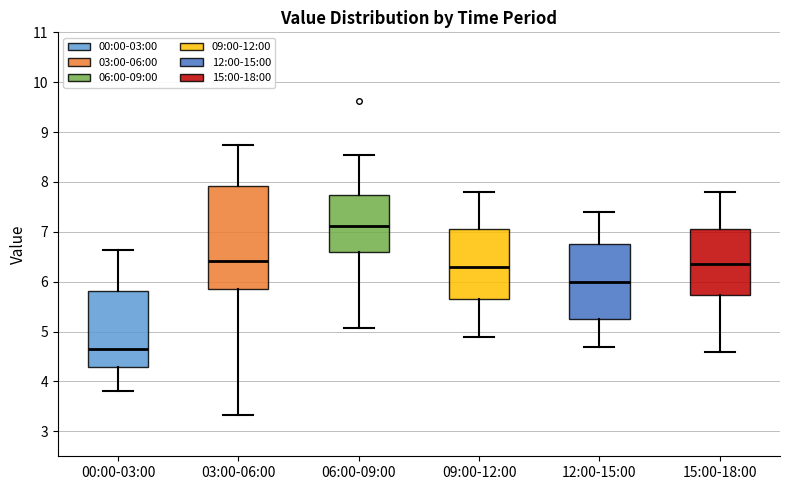

Reading left to right, transcribe this box plot: for each box, give where its median line is, the range the box spans, and where its two whiskers end, as read against the y-axis. The values are not printed on the chart, so give them approximately, as read against the axis.

00:00-03:00: median 4.6, box 4.3 to 5.8, whiskers 3.8 to 6.6
03:00-06:00: median 6.4, box 5.9 to 7.9, whiskers 3.3 to 8.8
06:00-09:00: median 7.1, box 6.6 to 7.7, whiskers 5.1 to 8.6
09:00-12:00: median 6.3, box 5.7 to 7.1, whiskers 4.9 to 7.8
12:00-15:00: median 6.0, box 5.3 to 6.8, whiskers 4.7 to 7.4
15:00-18:00: median 6.4, box 5.7 to 7.1, whiskers 4.6 to 7.8